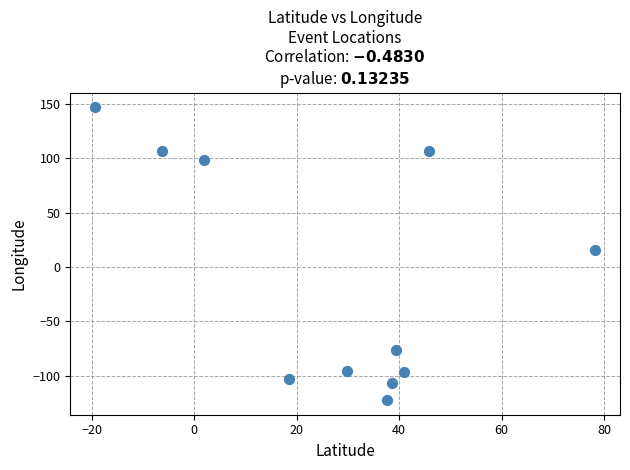

What Y value in the scatter plot is closest to 12?

15.6